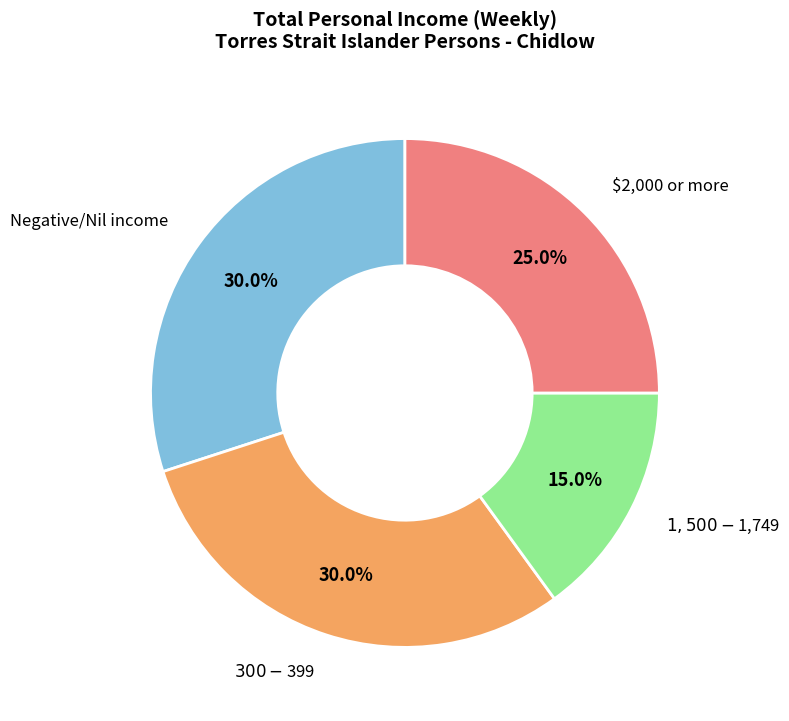

Is there a majority slice in this chart?

No